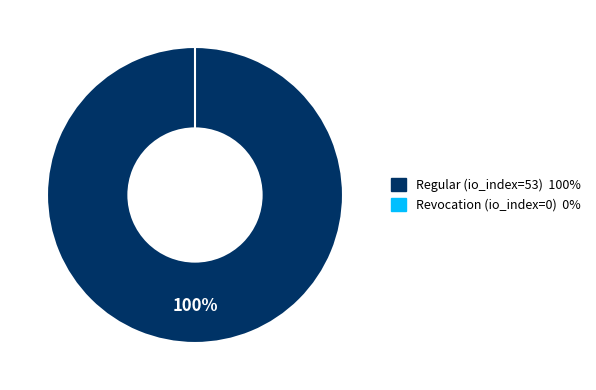

Which has a higher value, Regular (io_index=53) or Revocation (io_index=0)?

Regular (io_index=53)